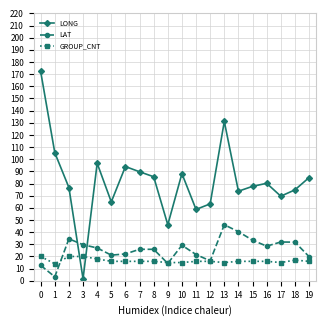

What is the difference between the second highest and minimum values in the LAT series?

37.1